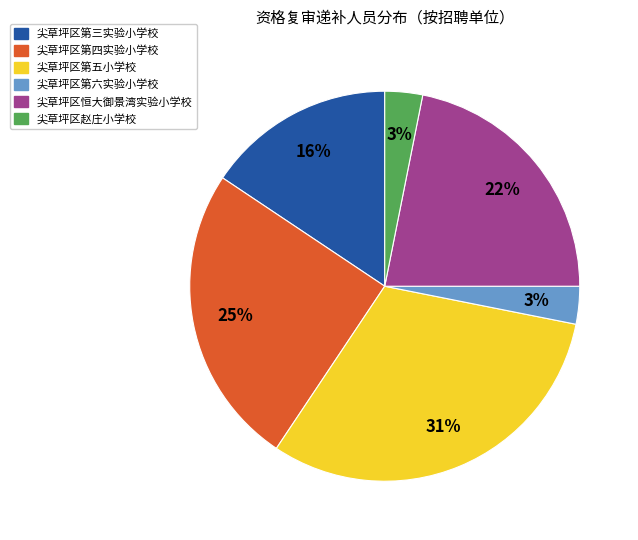

Is there any slice that represents more than half of the pie?

No